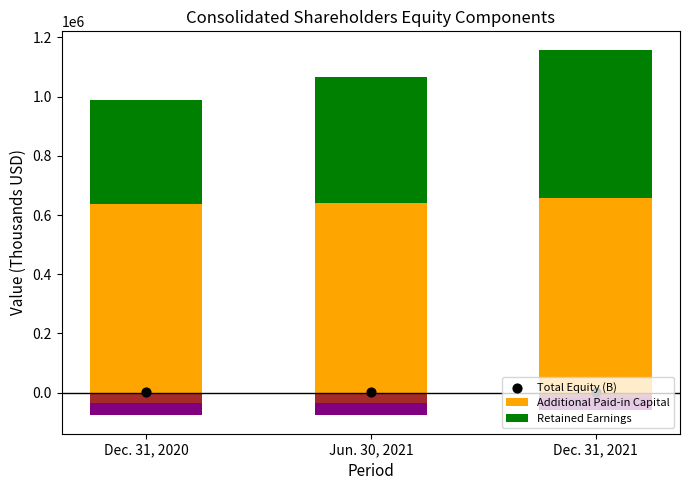

What are all the series names shown in the legend?

Additional Paid-in Capital, Retained Earnings, Total Equity (B)